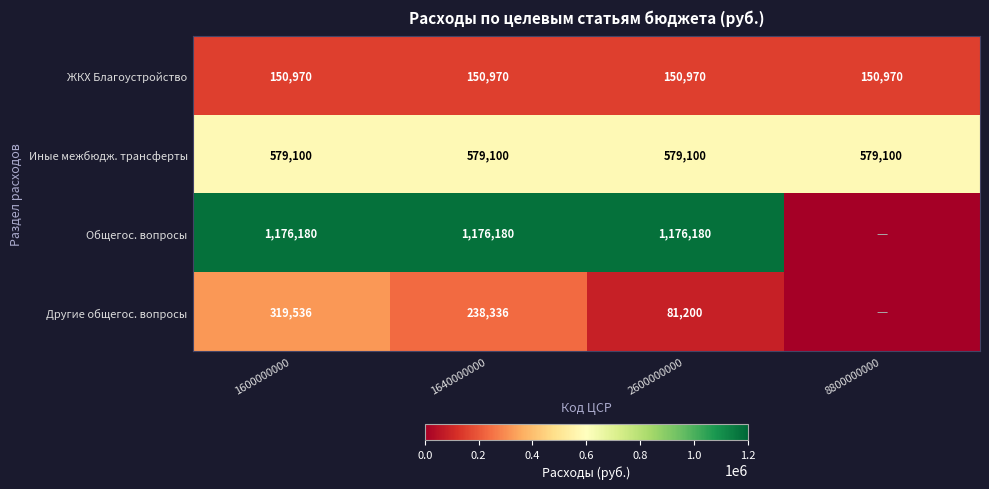

The Общегос. вопросы series shows 1176180 at 2600000000. True or false?

True